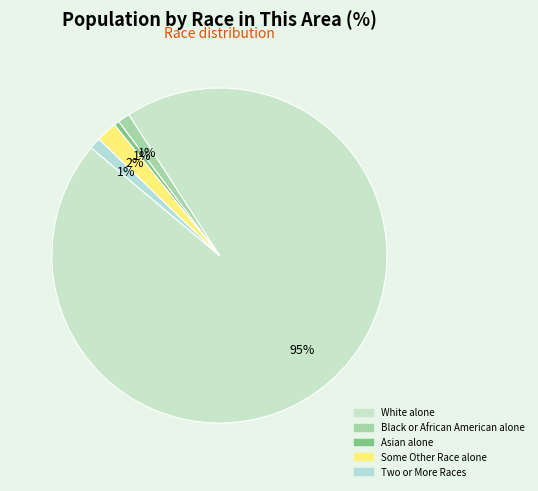

What is the smallest slice in the pie chart?

Asian alone